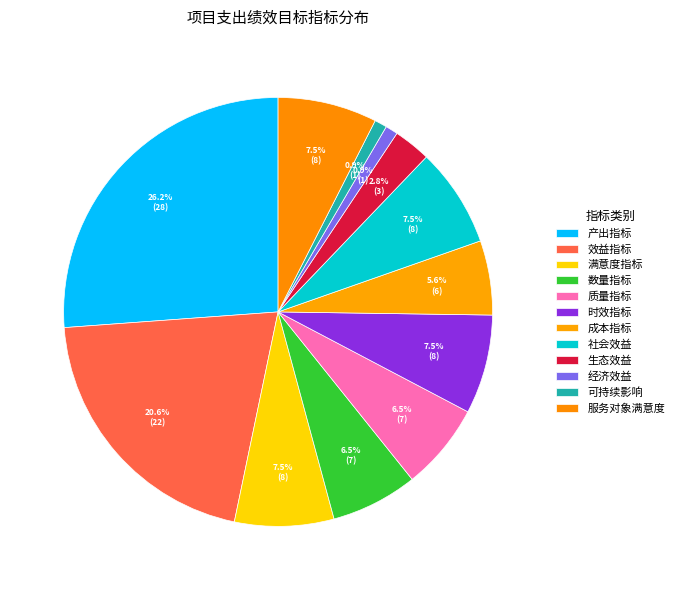

Which category has the smallest portion of the pie?

经济效益